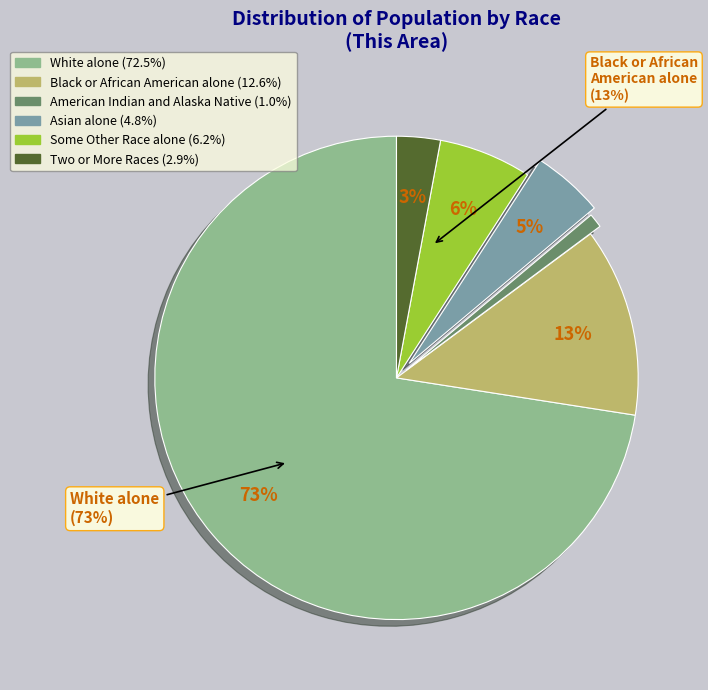

Does American Indian and Alaska Native represent more than half of the total?

No